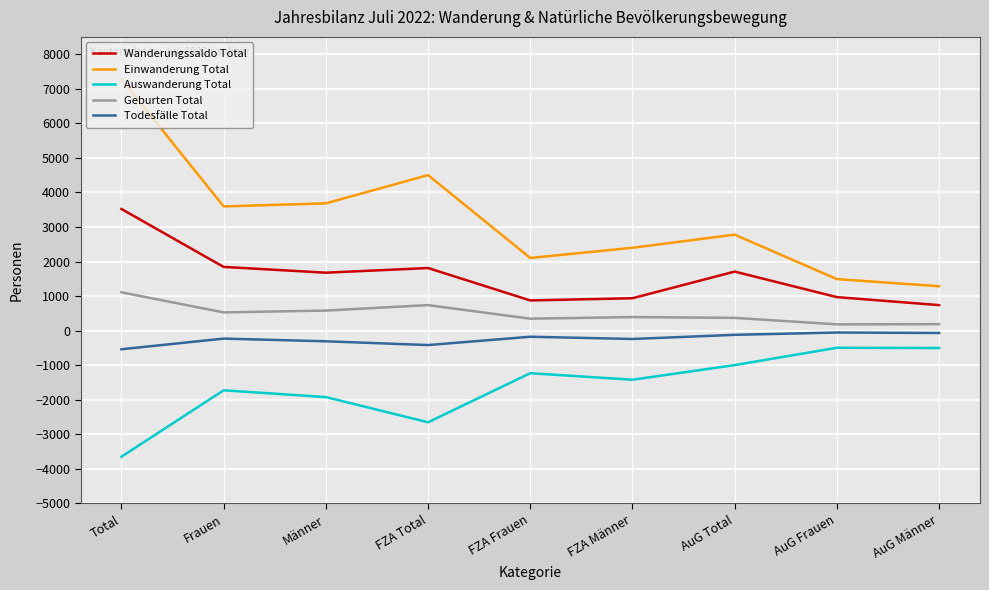

What is the average value of the Auswanderung Total series?

-1621